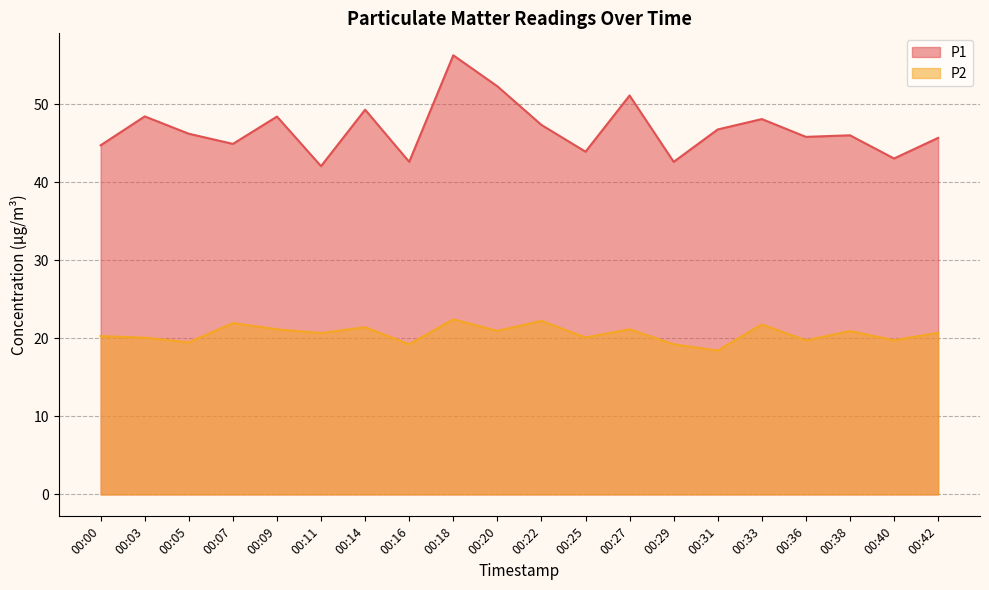

Where is the first local maximum for P2?

00:07